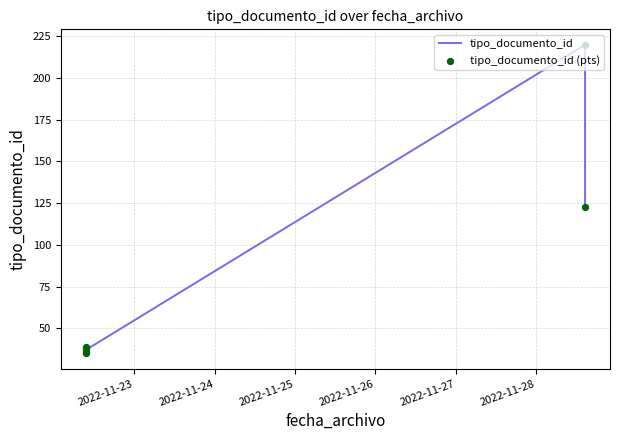

Which series has the largest total across all categories?

tipo_documento_id